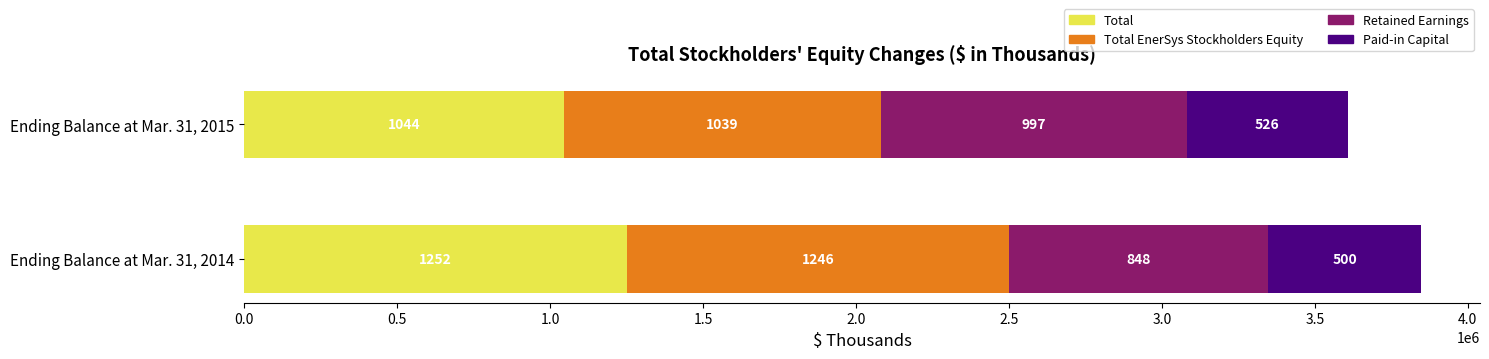

Which series has the largest total across all categories?

Total